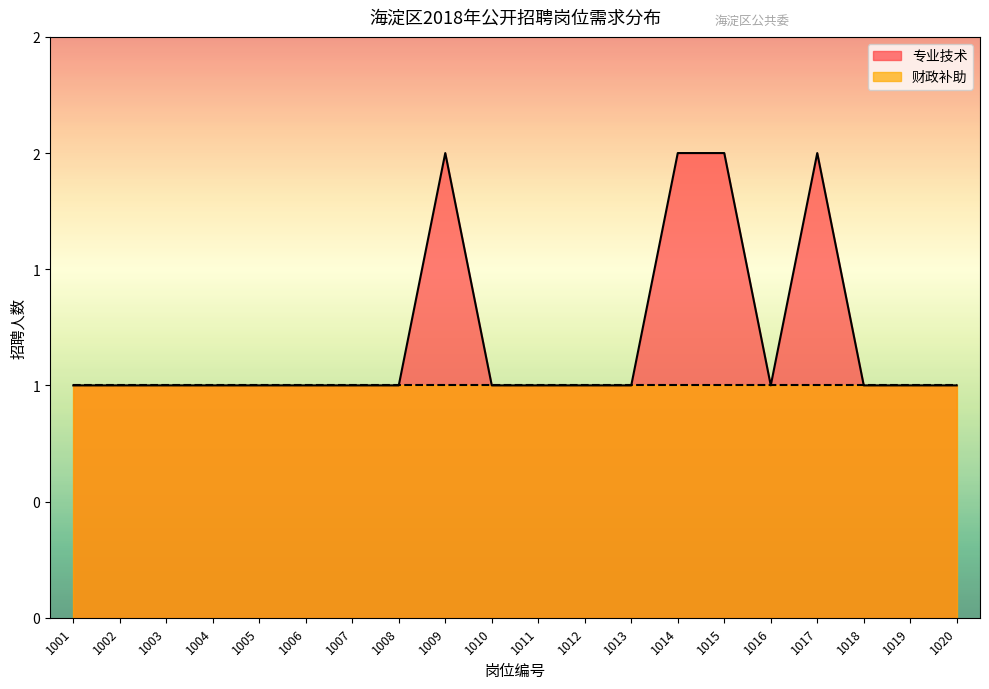

At which category does the data reach its first local valley?

1016